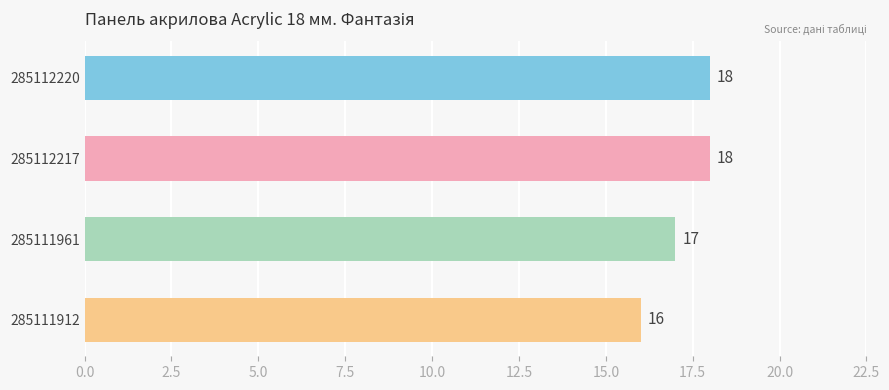

Count the number of categories in the chart.

4